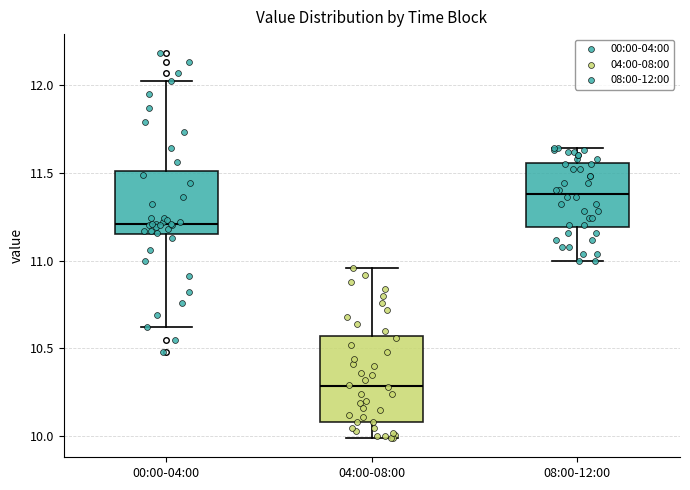

Which box is the tallest, from its lower edge to its upper edge?

04:00-08:00